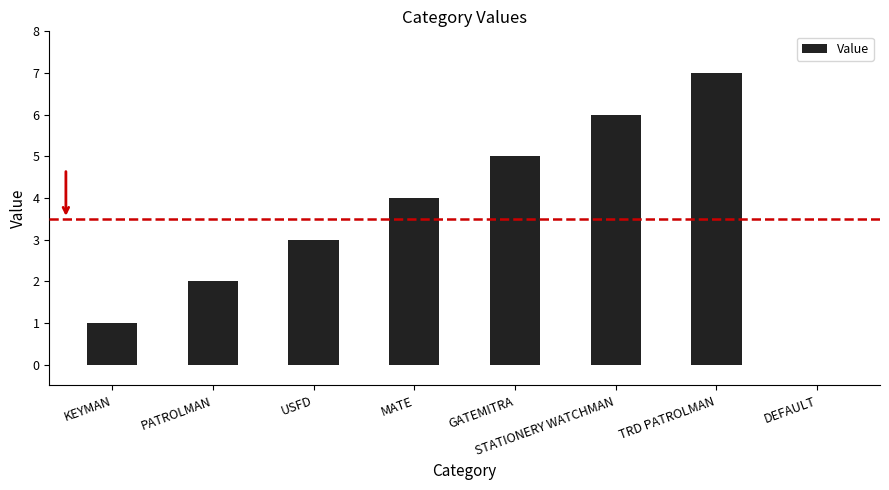

Between GATEMITRA and KEYMAN, which is larger?

GATEMITRA